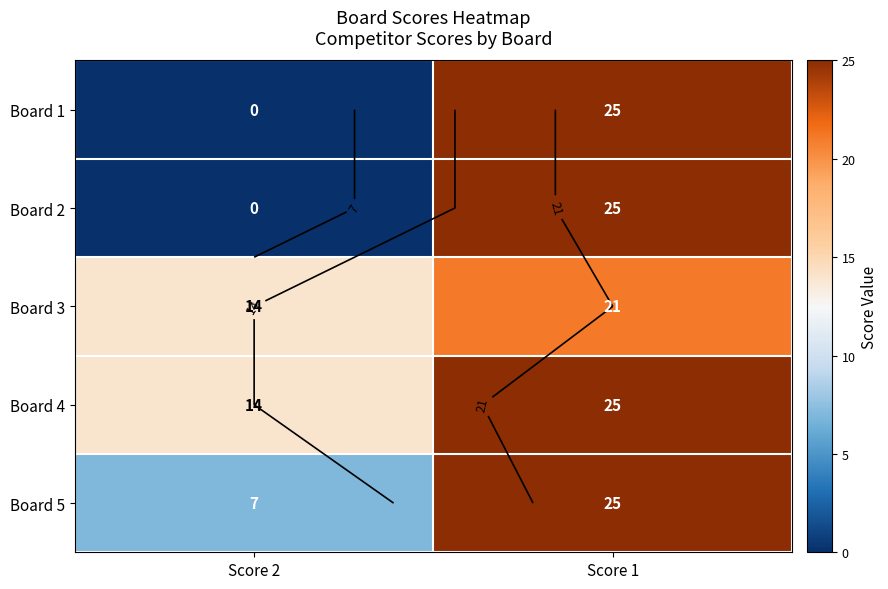

Between Score 2 and Score 1, which is larger?

Score 1